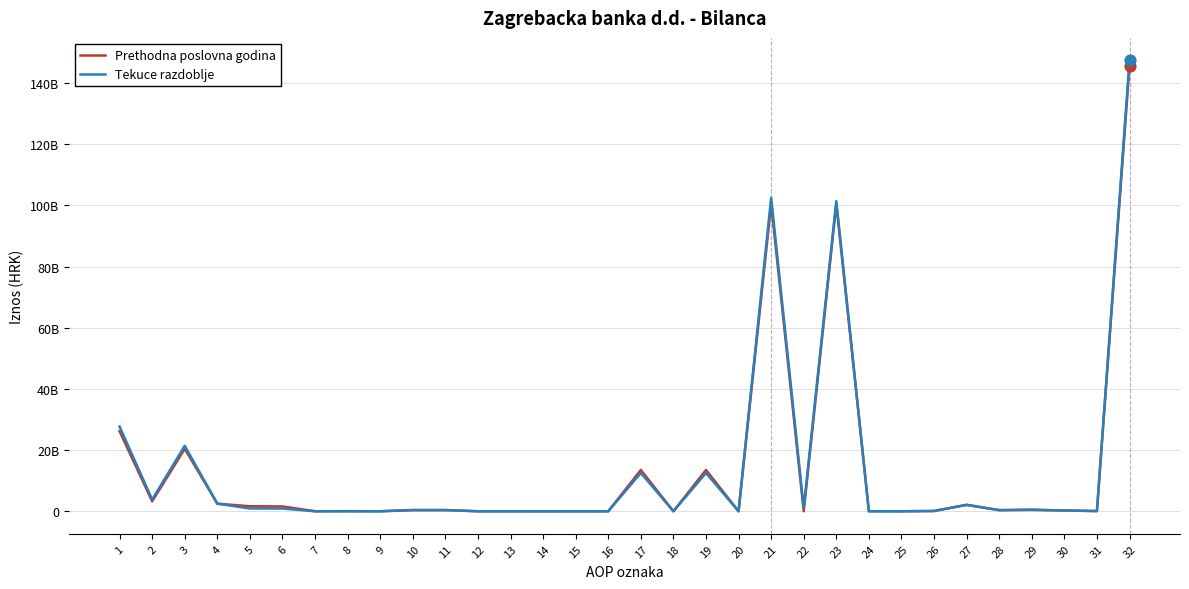

At which category is the sum across all series the highest?

32